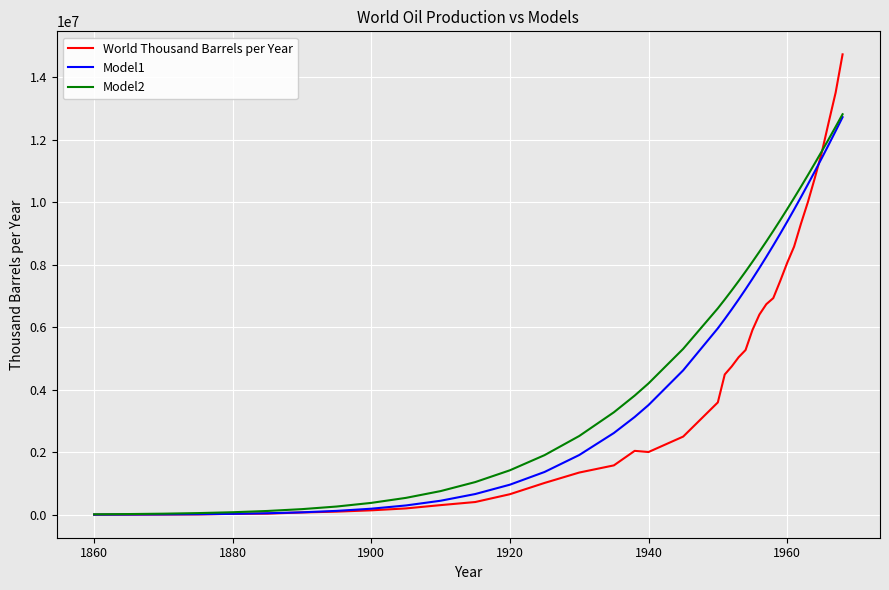

What is the minimum value shown in the chart?

478.8